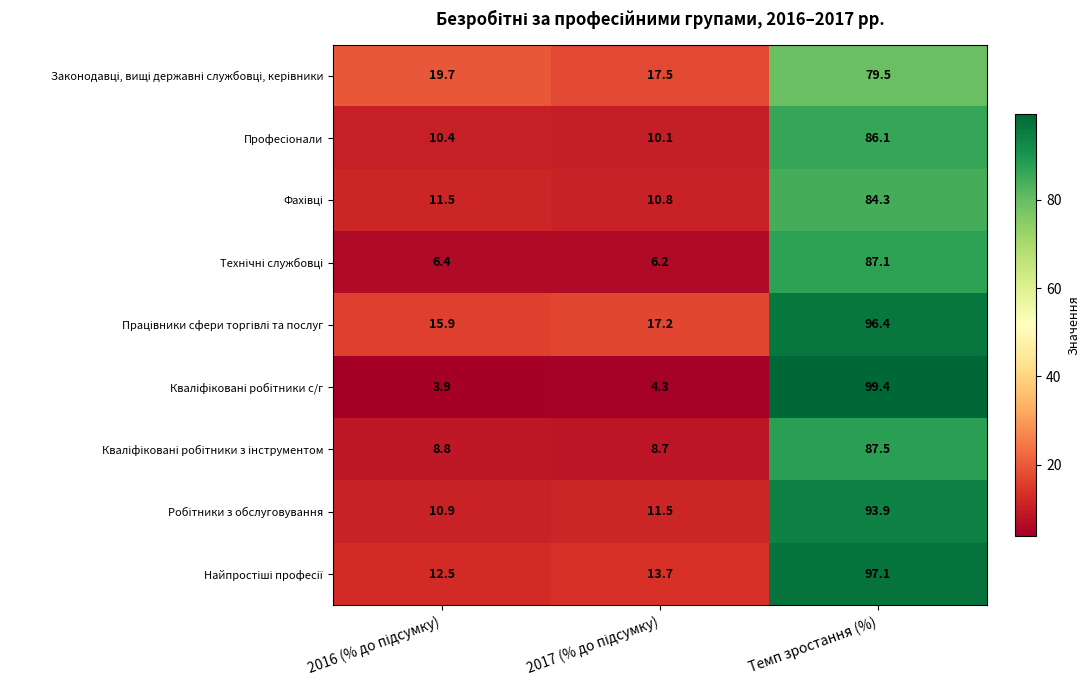

What is the smallest value displayed?

3.9